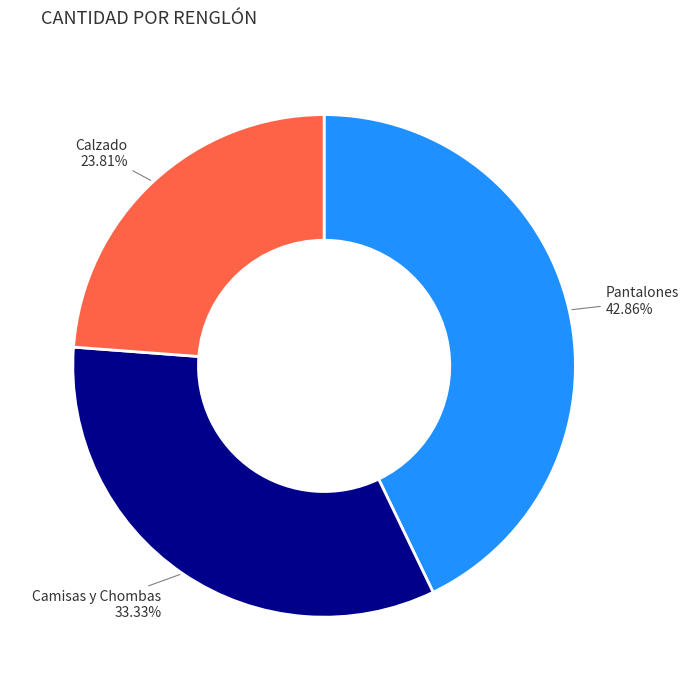

Is there a majority slice in this chart?

No